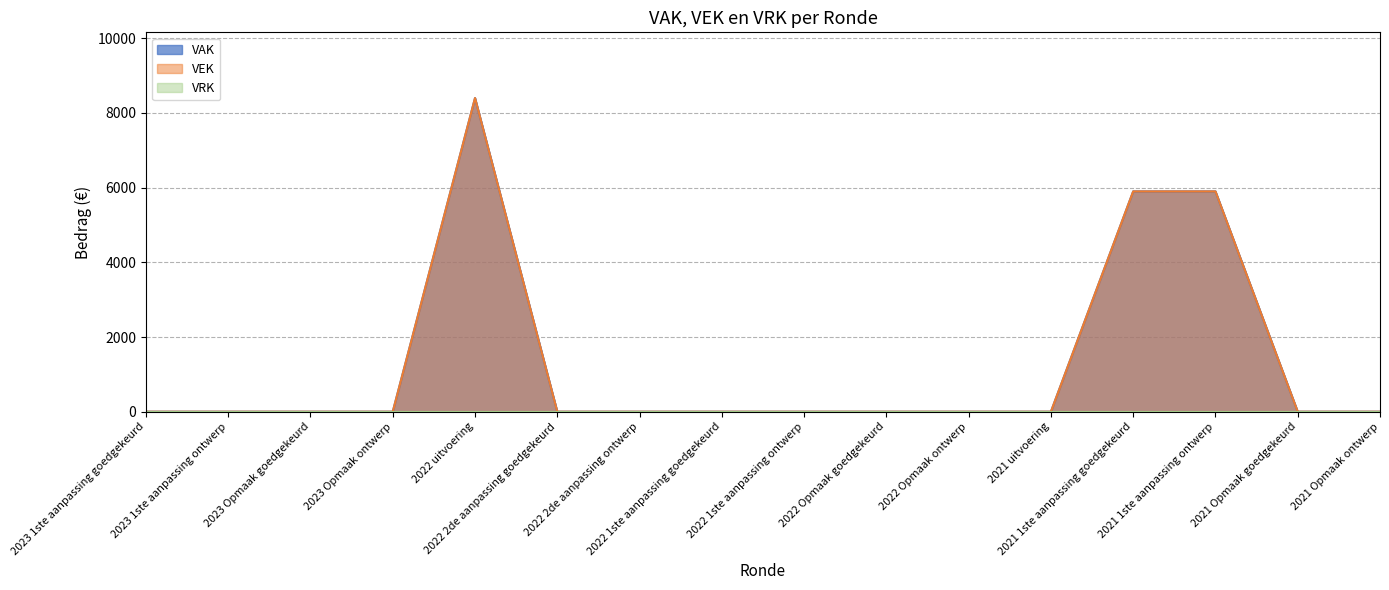

What is the label of the 9th point from the left?

2022 1ste aanpassing ontwerp